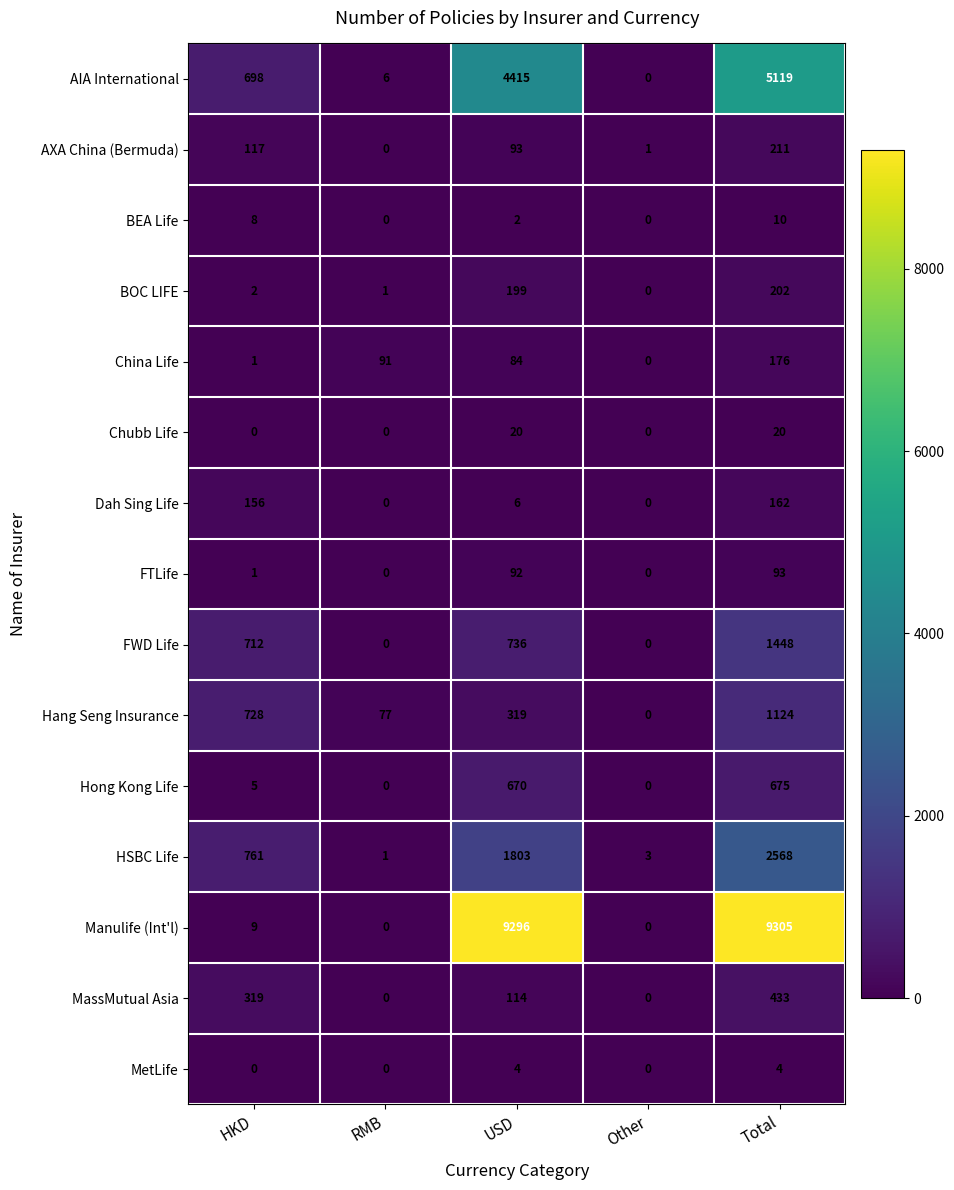

What is the difference between the maximum and second lowest values in the FWD Life series?

1448